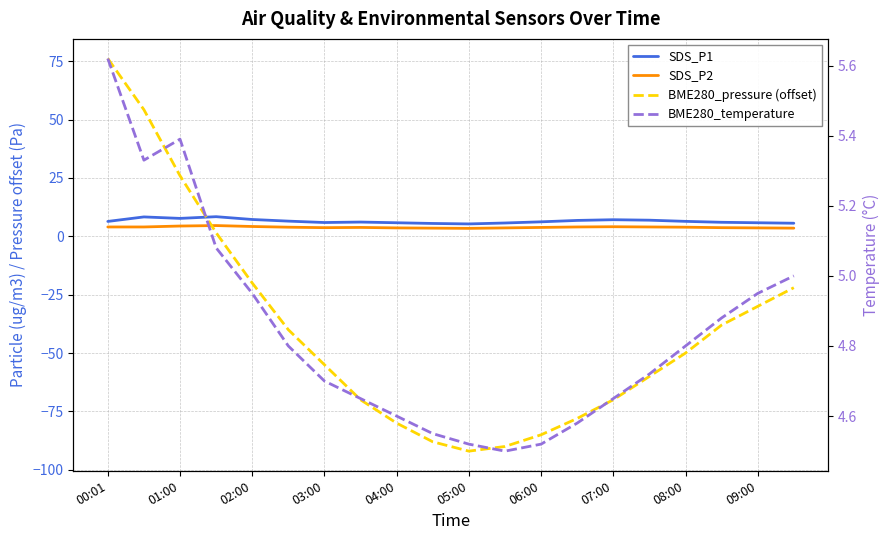

What is the difference between the second highest and minimum values in the SDS_P1 series?

3.0